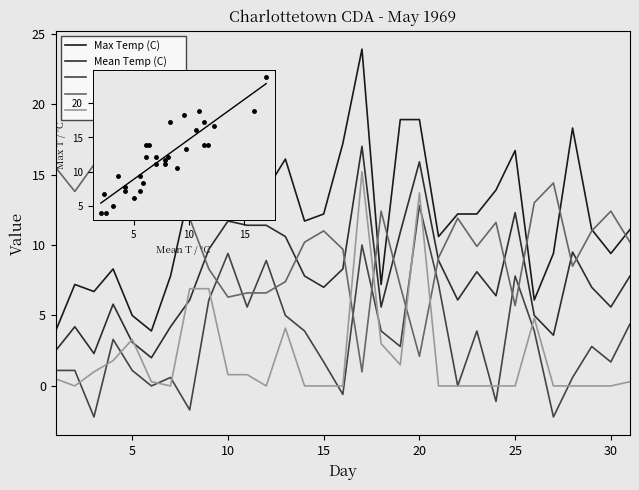

True or false: Max vs Mean and Mean Temp (C) intersect in this chart.

False